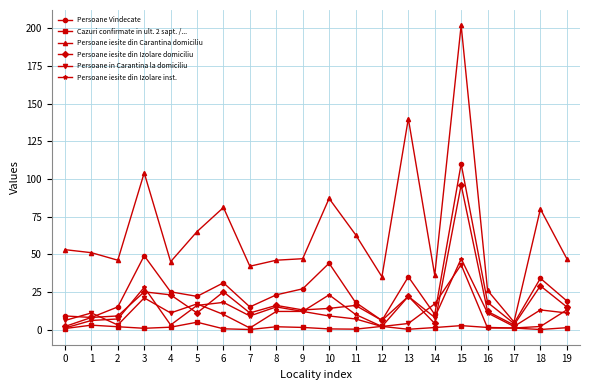

Between 12 and 13, which series saw the biggest shift?

Persoane iesite din Carantina domiciliu